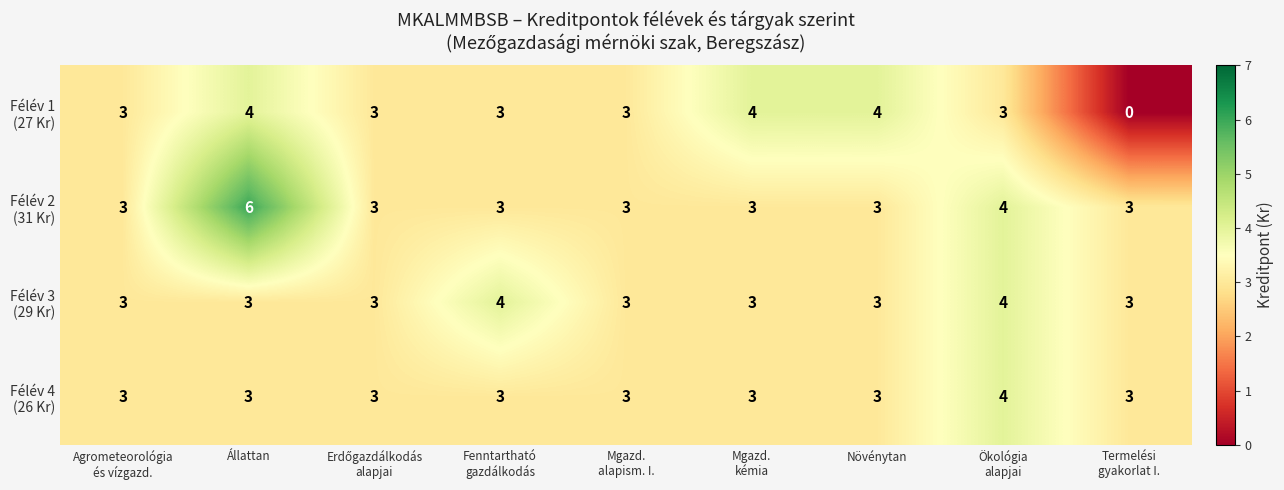

What is the difference between the highest and lowest values at Fenntartható
gazdálkodás?

1